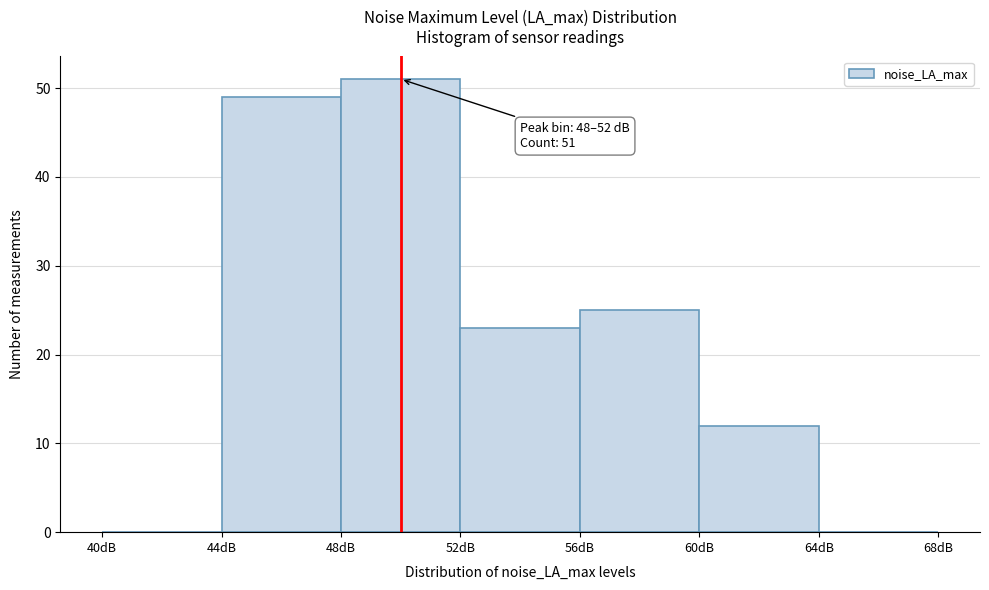

Which range on the x-axis has the tallest bar?

48 to 52